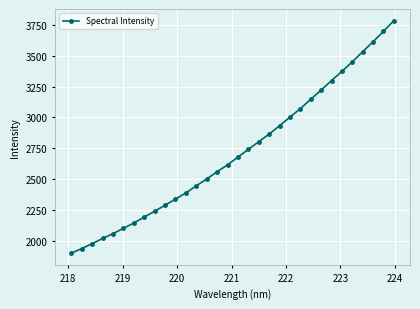

What is the value of the 31st point from the left?

3696.9